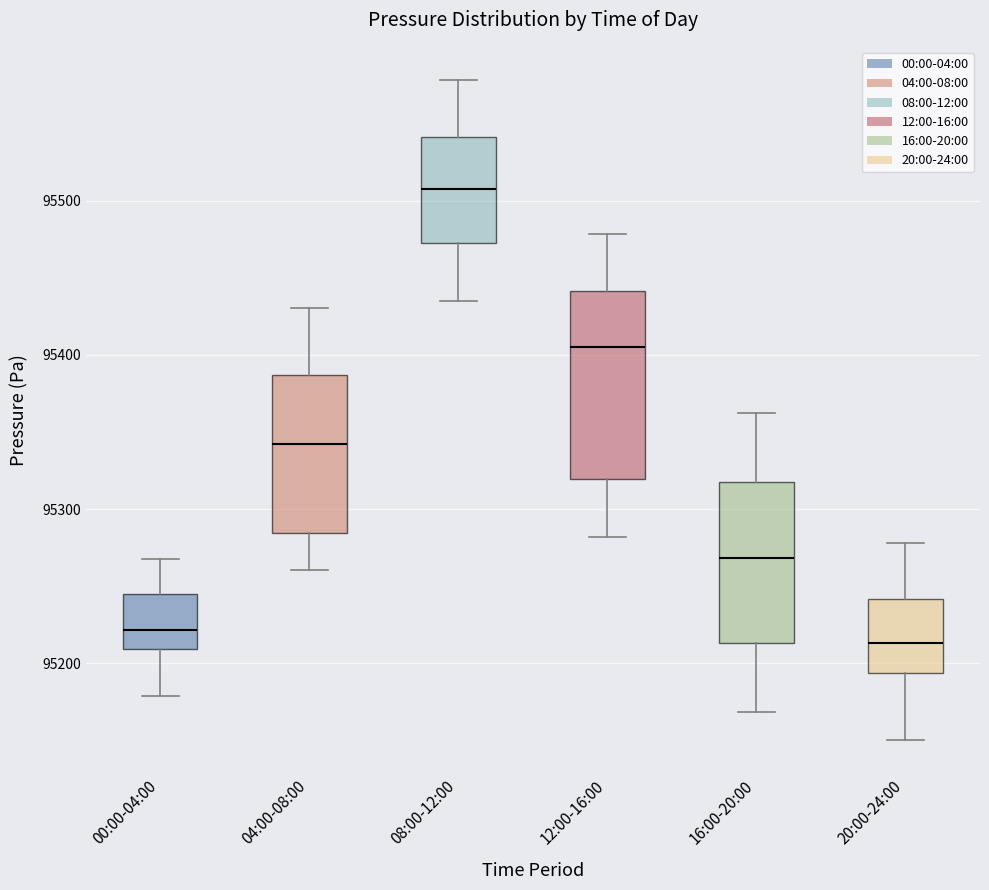

Comparing the boxes themselves (not the whiskers), which one is the tallest?

12:00-16:00